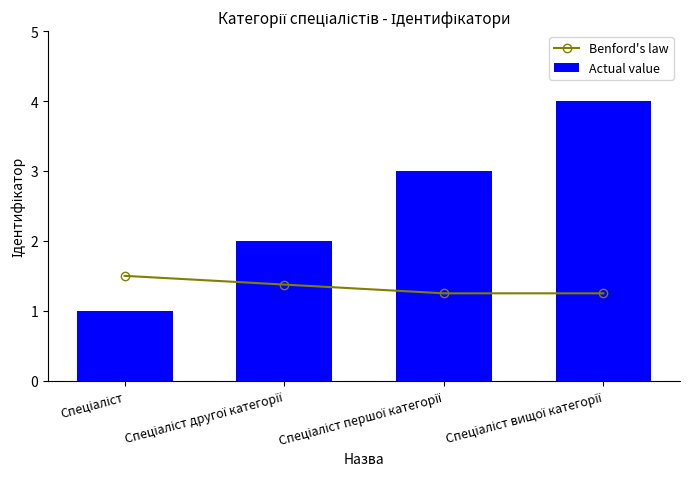

At which label is Actual value closest to 2?

Спеціаліст другої категорії